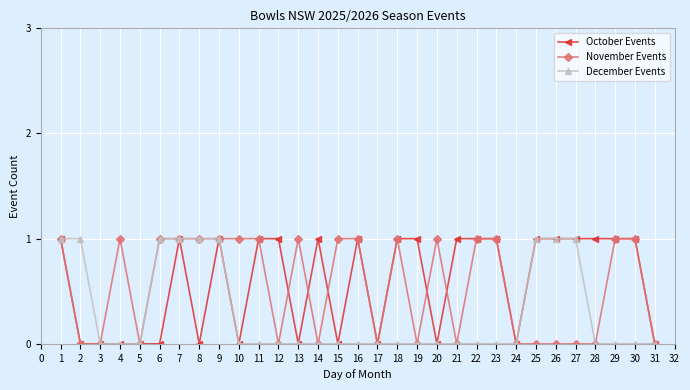

What is the value of the October Events point at the 21st from the left?

1